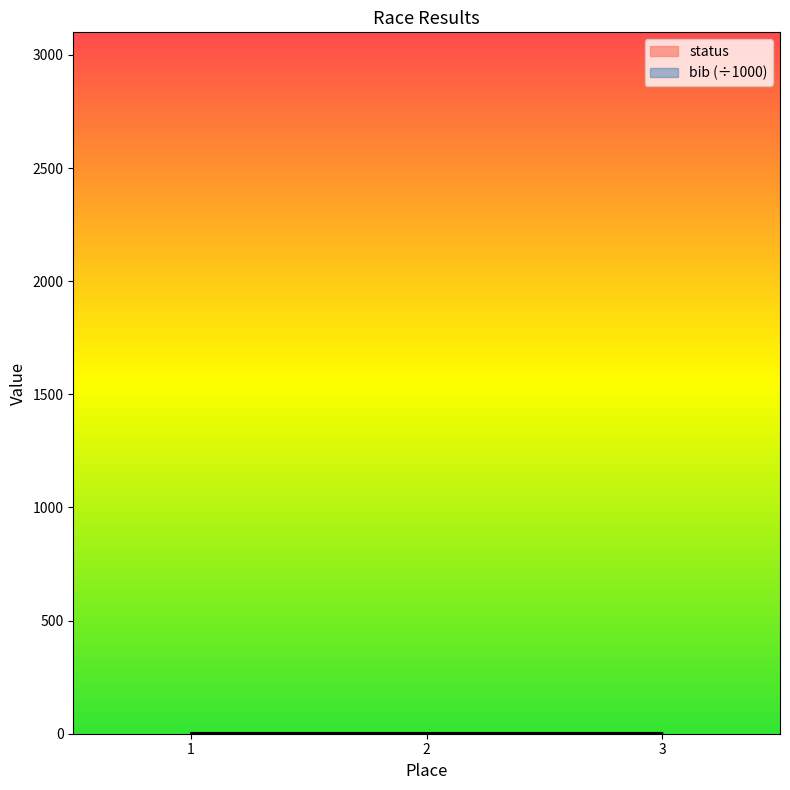

What is the maximum value shown in the chart?

3.0